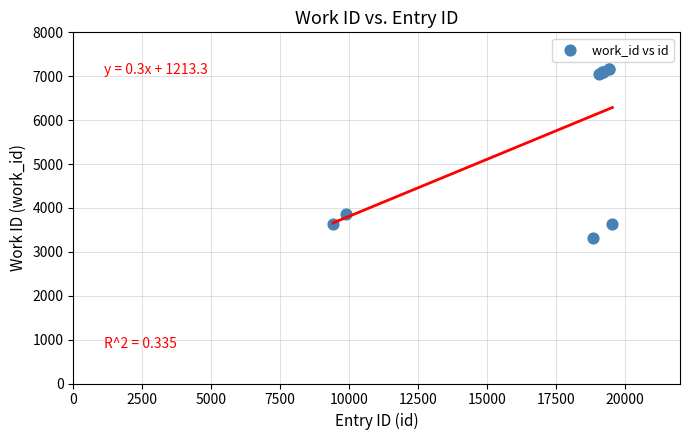

What Y value in the scatter plot is closest to 5241?

3857